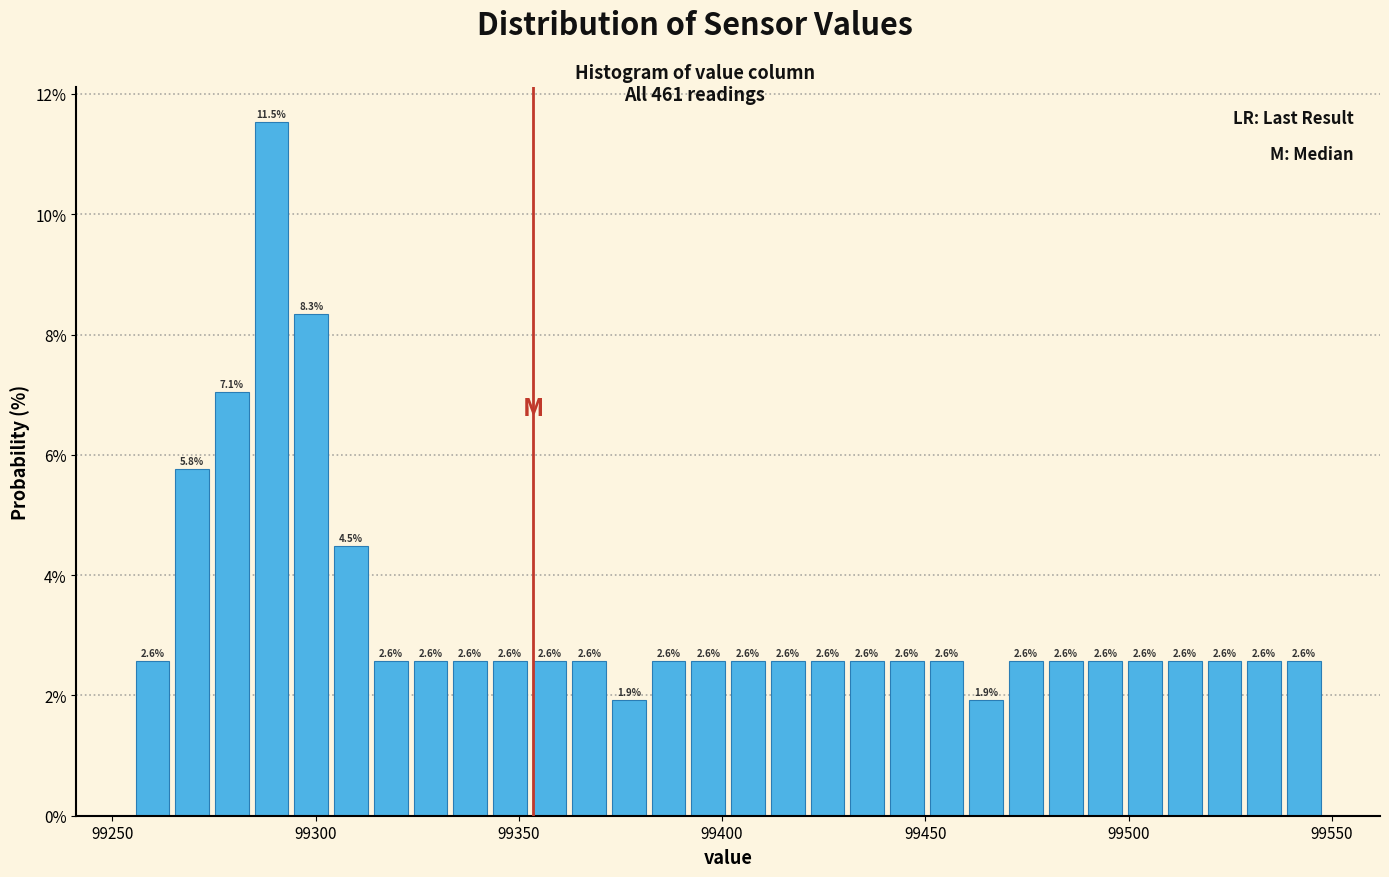

Around what value on the x-axis is the tallest bar? Give the approximate position of its centre, as read against the axis.

99290